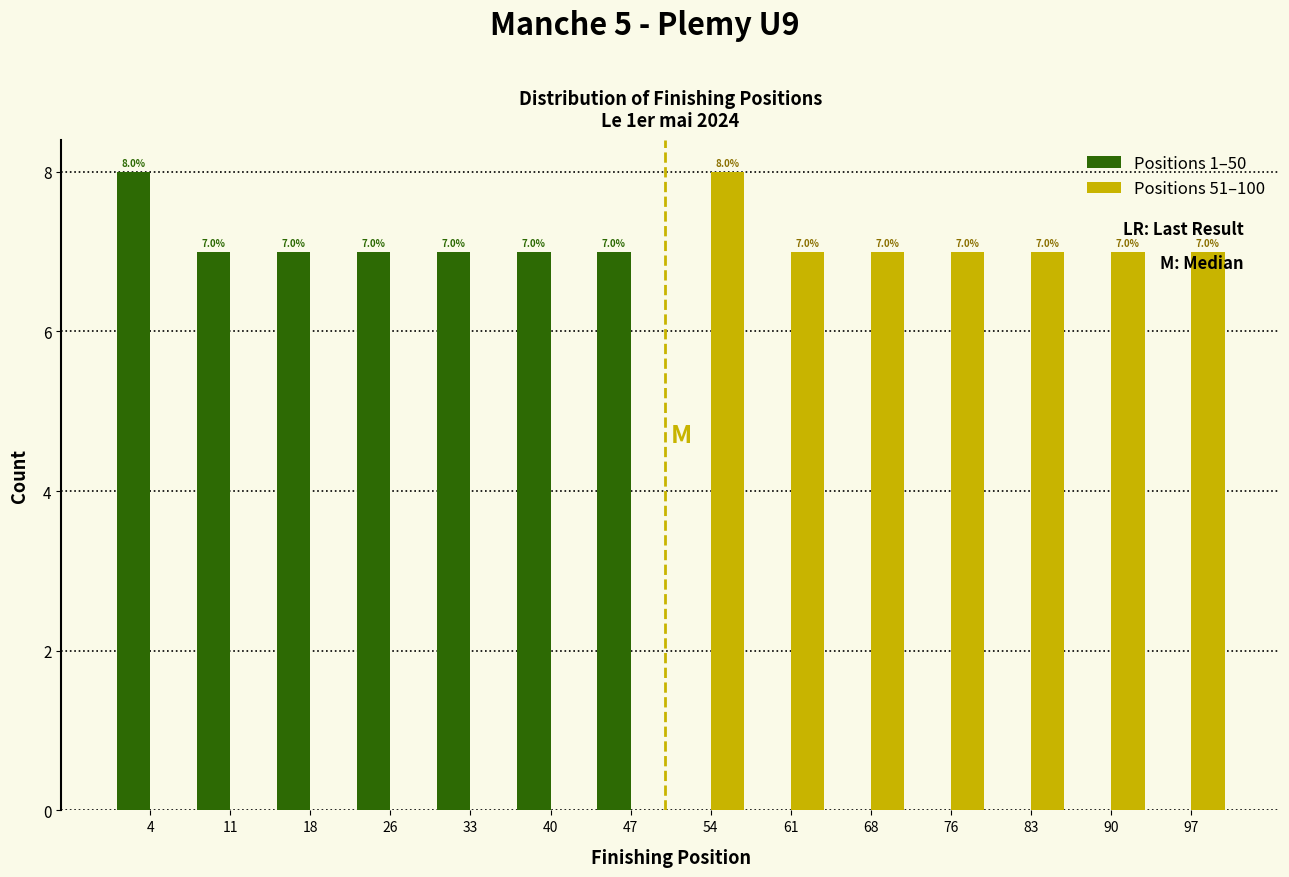

In the Positions 1–50 series, which range on the x-axis has the tallest bar?

1 to 8